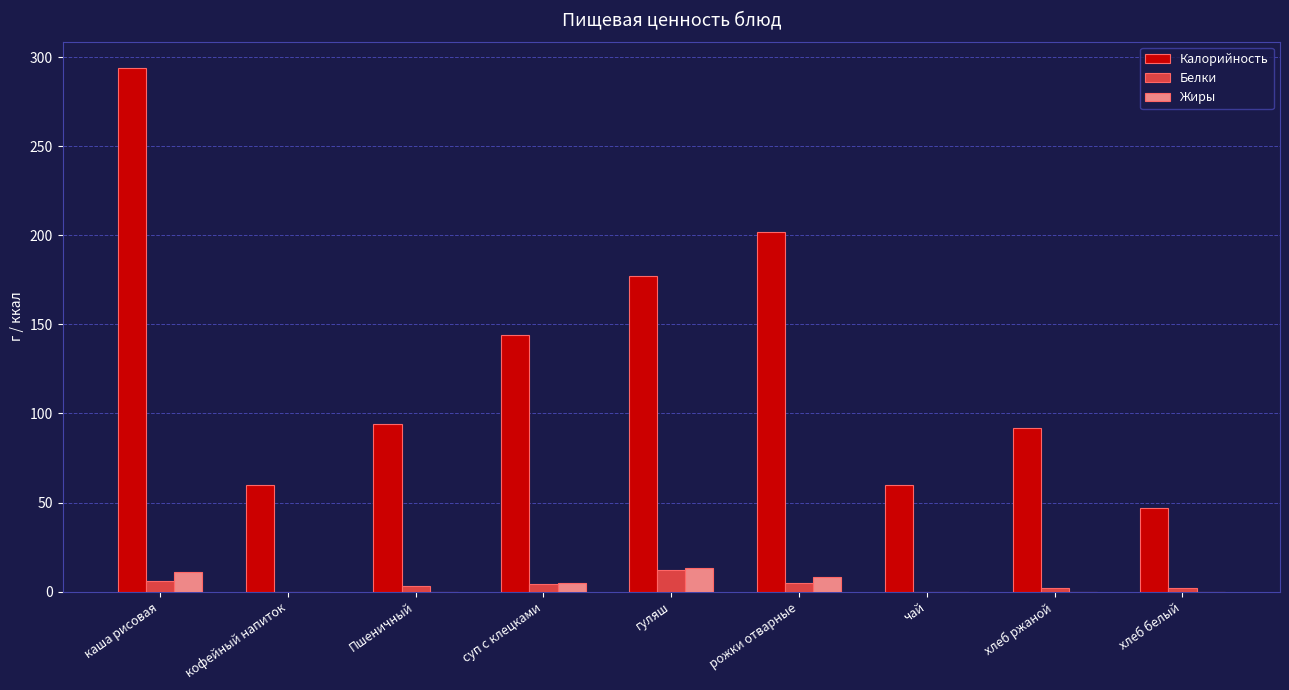

True or false: Калорийность has a value of 60 at кофейный напиток.

True